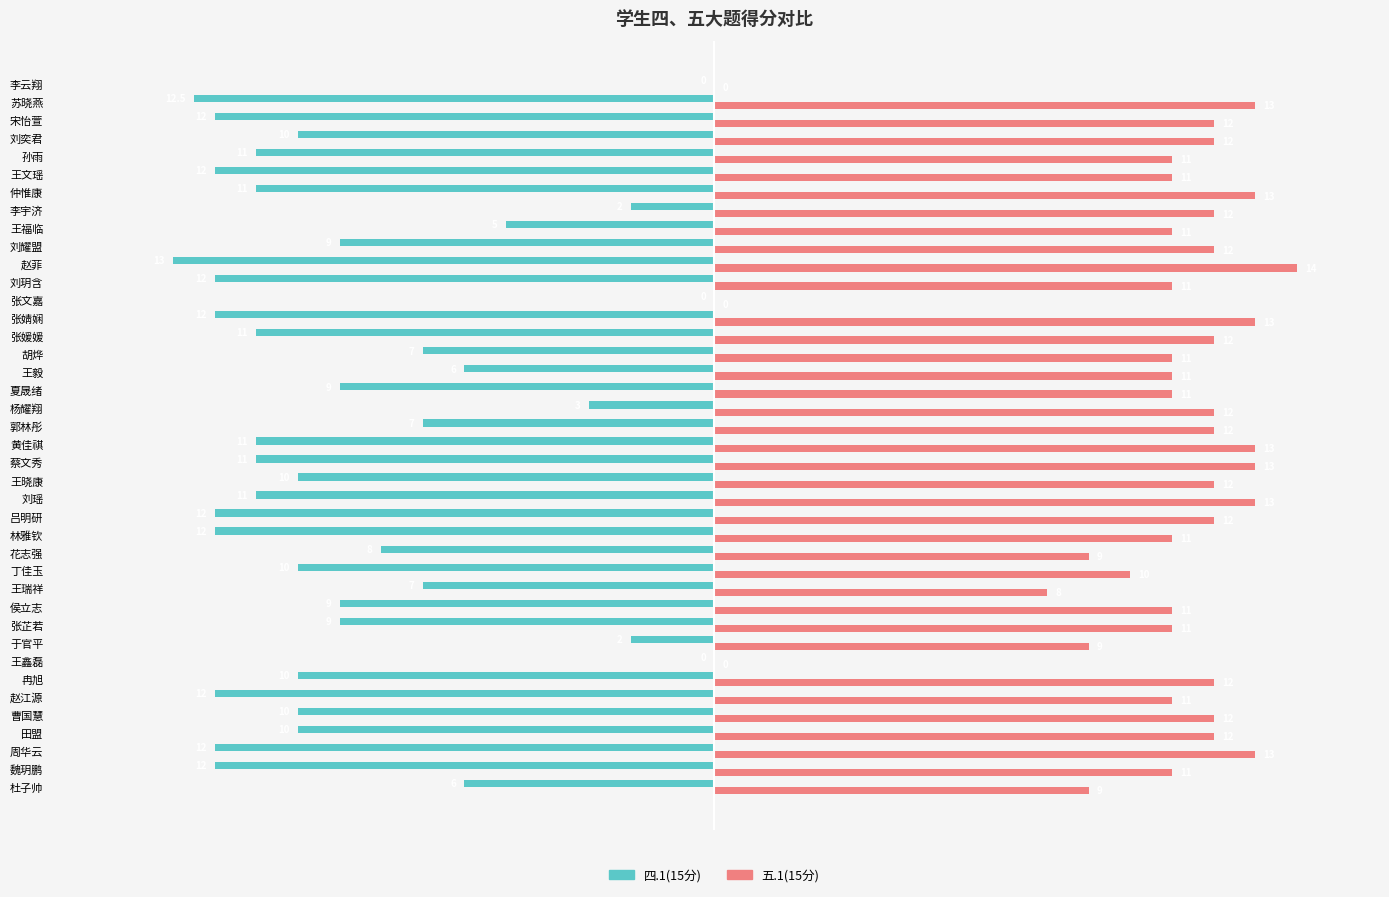

Is the value of 四.1(15分) at 王鑫磊 greater than the value of 五.1(15分) at 花志强?

No